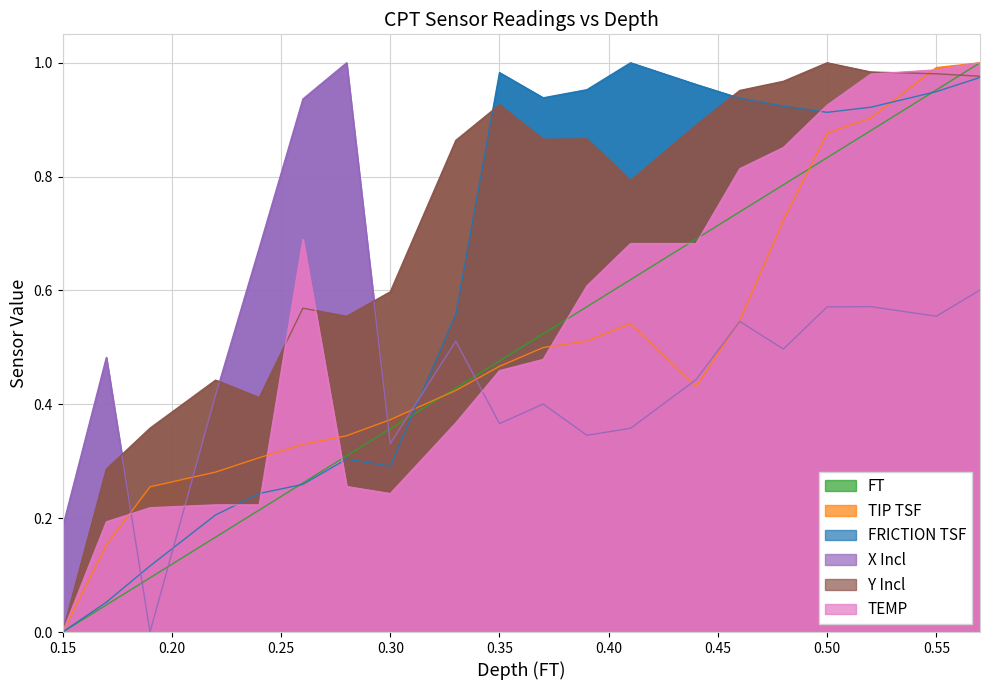

The value of Y Incl at 0.30 is 0.2. True or false?

False